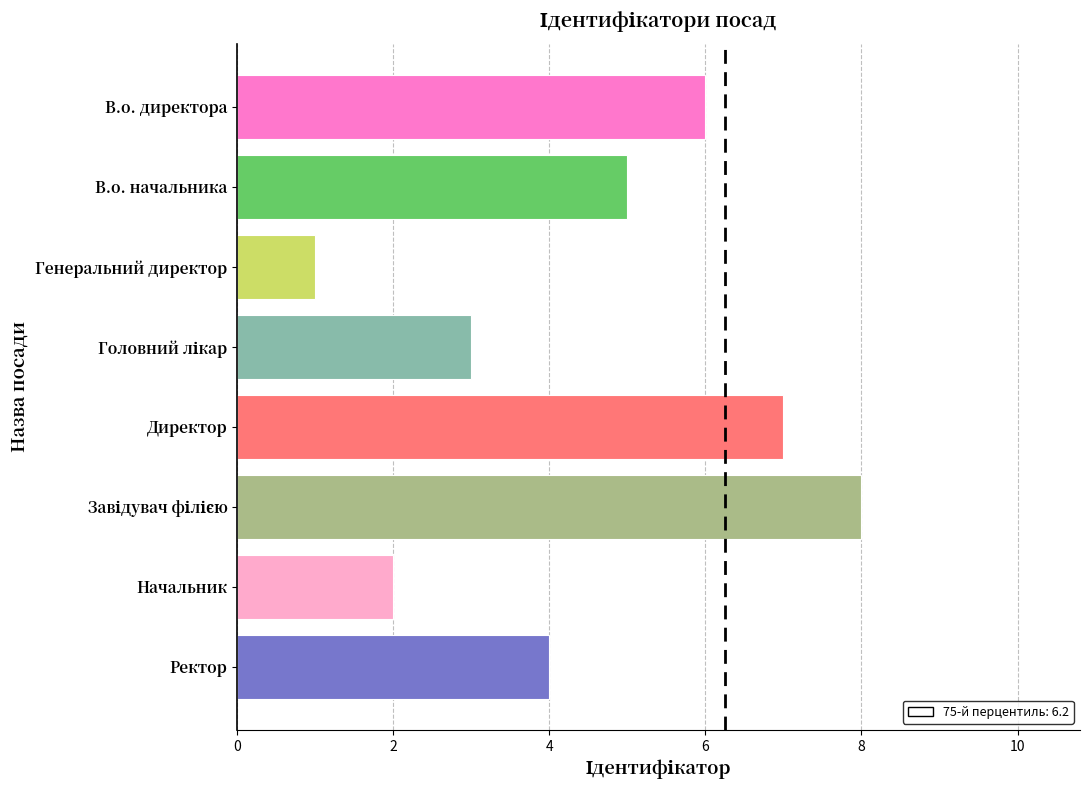

What is the maximum value shown in the chart?

8